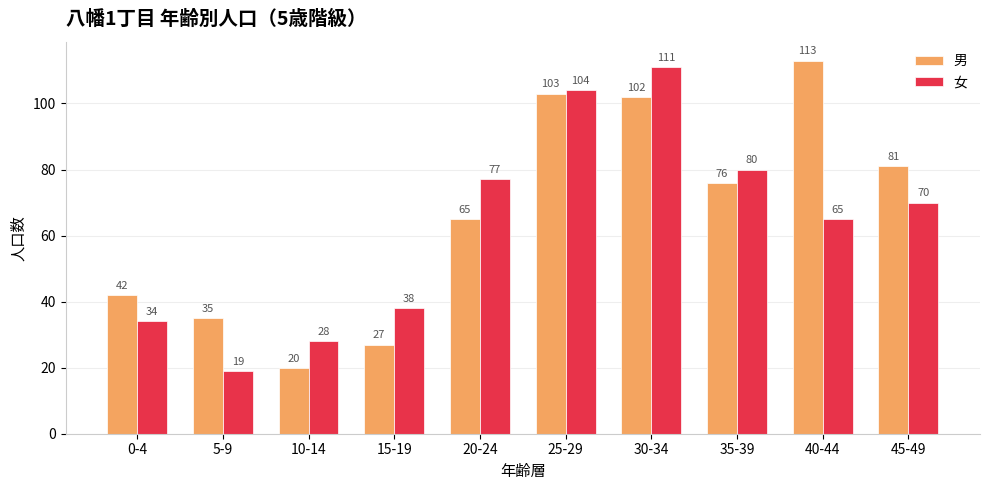

What is the value of the 男 bar at the 8th from the left?

76